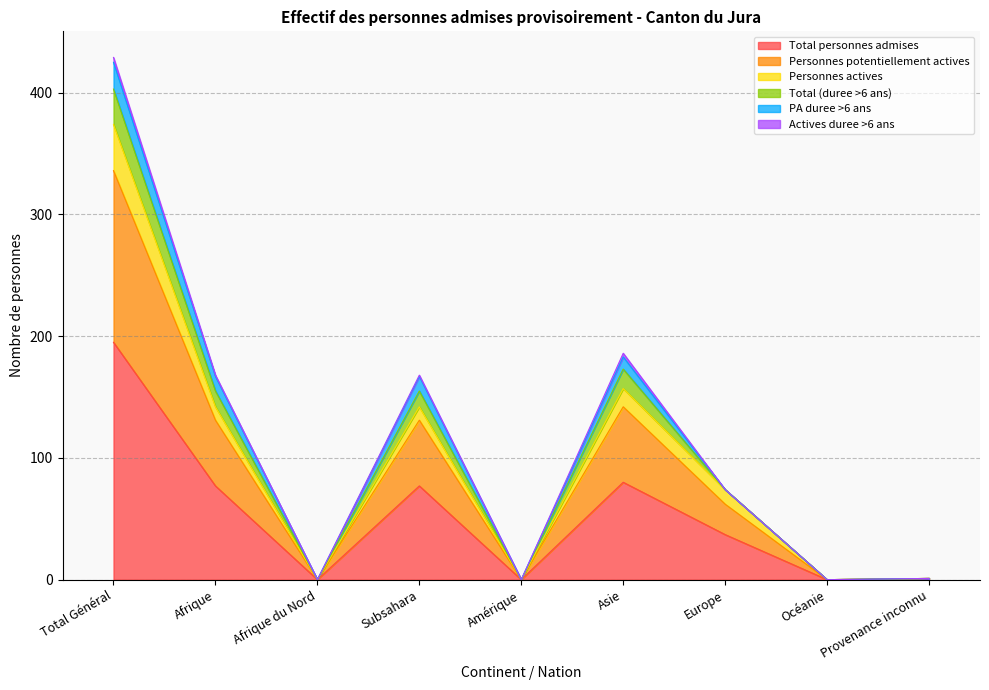

The Total personnes admises series shows 0 at Océanie. True or false?

True